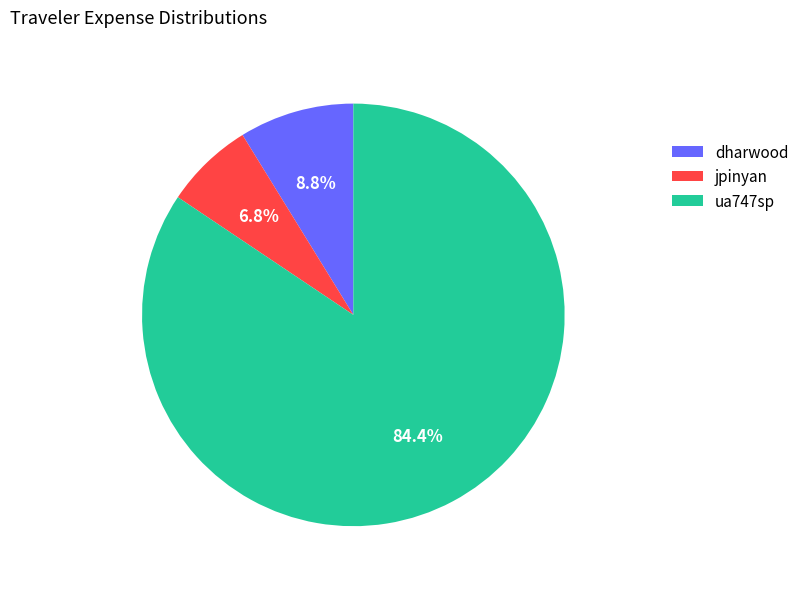

Is it true that ua747sp is 90% of the pie?

False